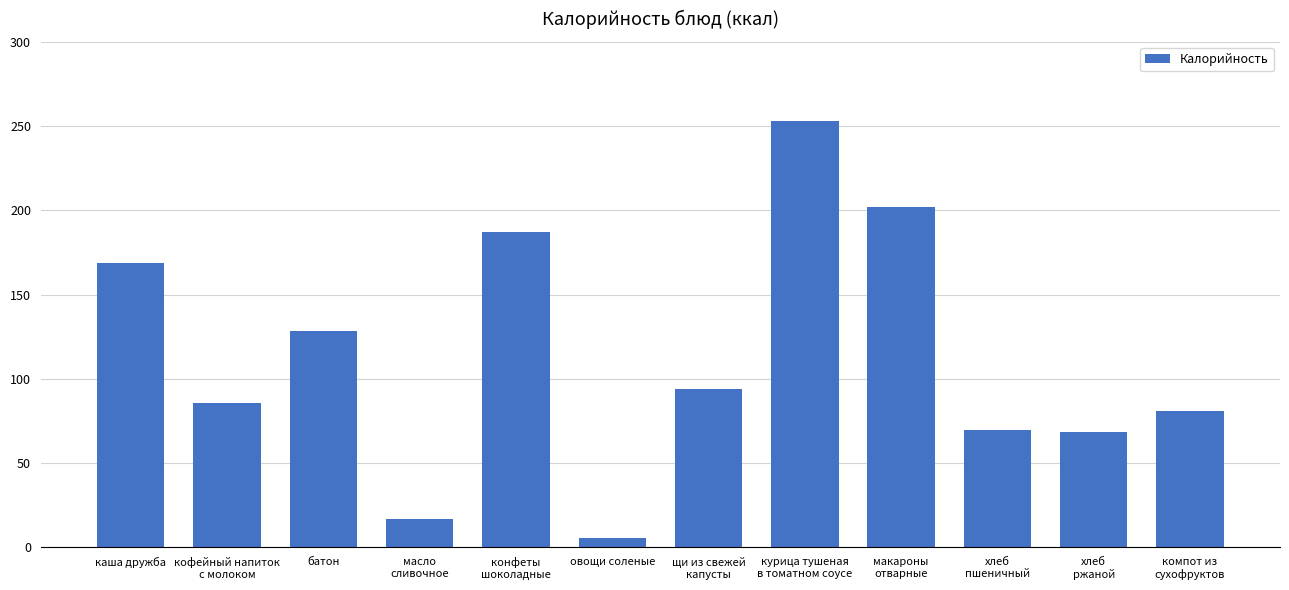

At which category does the chart reach its peak across all series?

курица тушеная
в томатном соусе